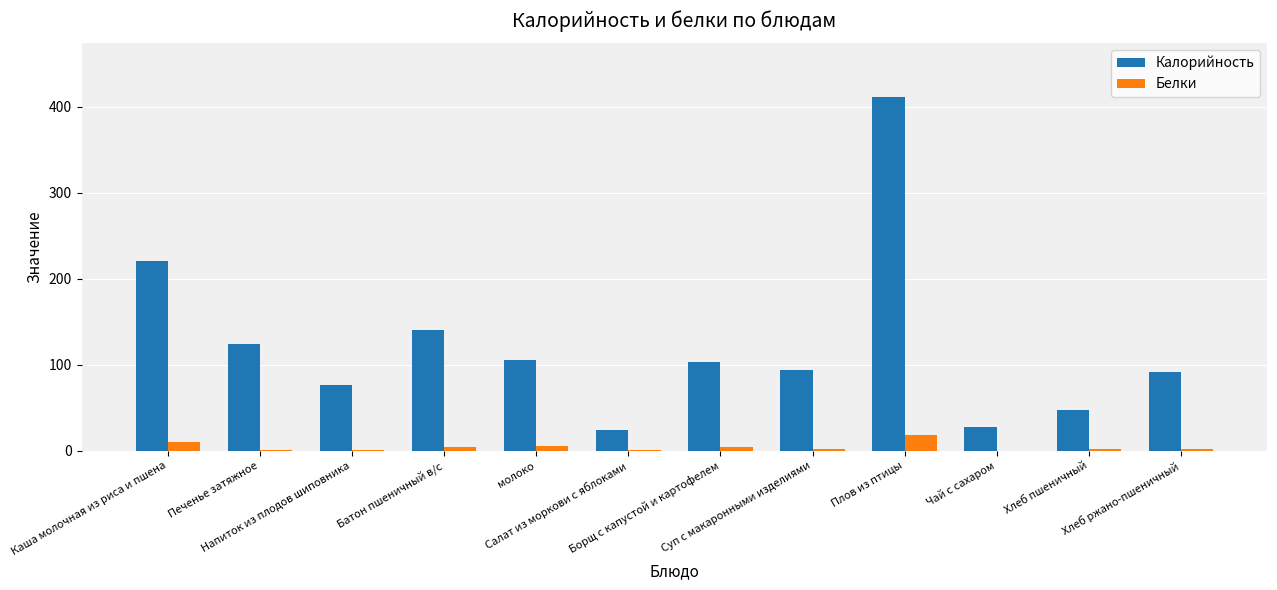

Is the value of Калорийность at молоко greater than the value of Белки at Чай с сахаром?

Yes